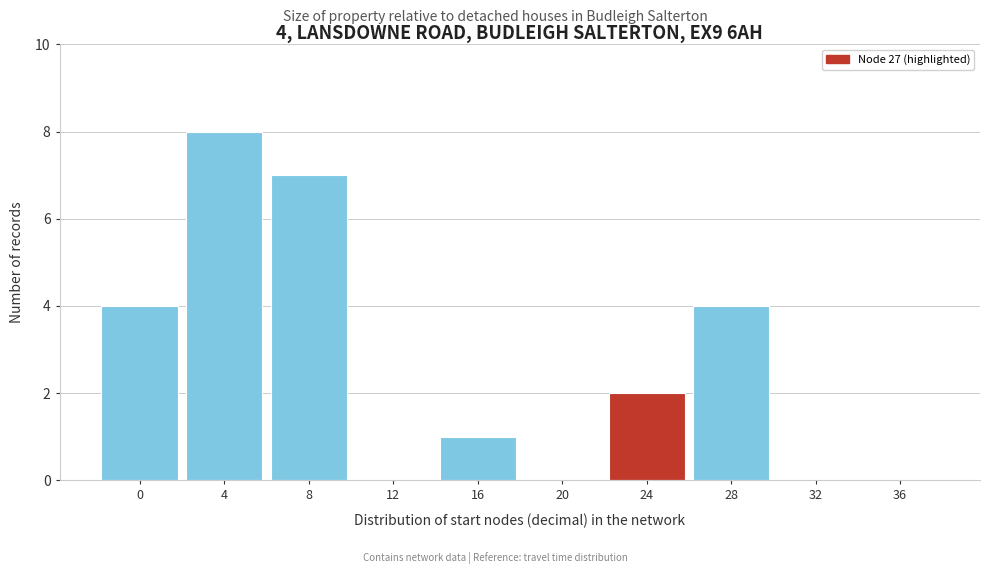

Reading left to right, transcribe all the data shown in this chart.

0=4	4=8	8=7	12=0	16=1	20=0	24=2	28=4	32=0	36=0